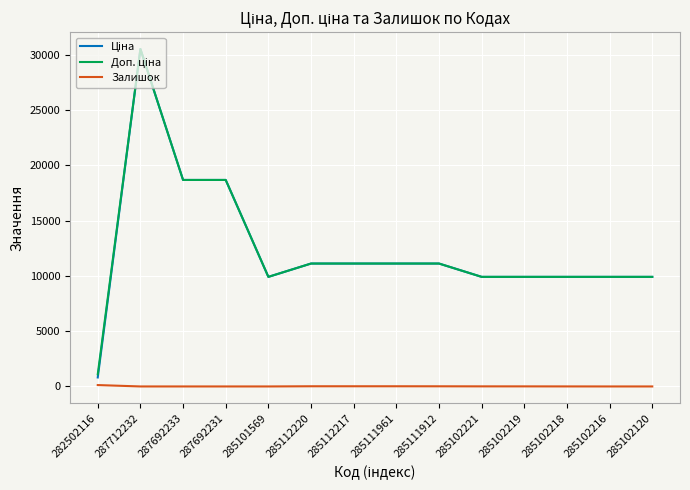

How many distinct data groups are displayed?

3